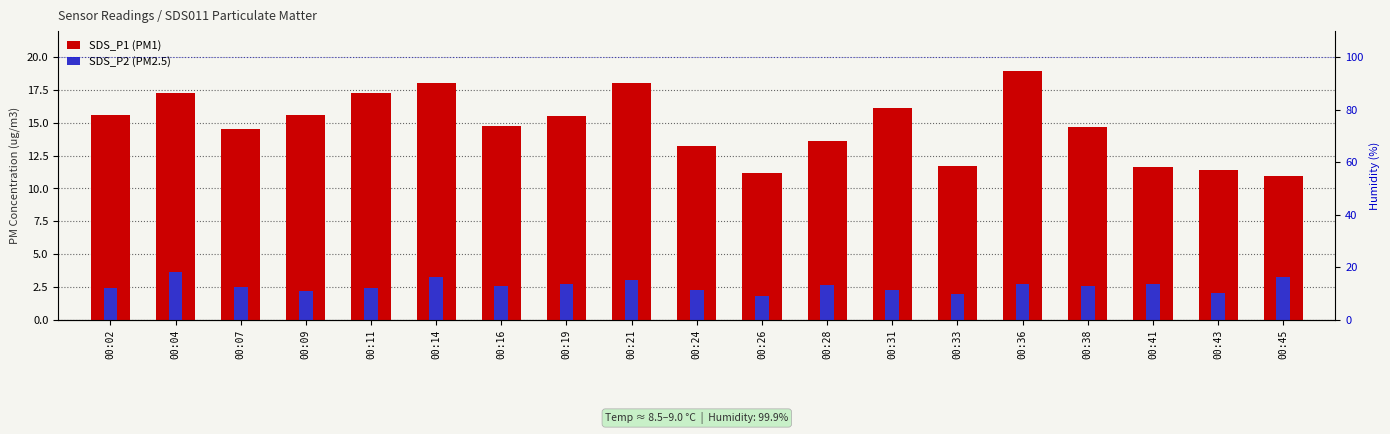

Which series has the largest range (max minus min)?

SDS_P1 (PM1)